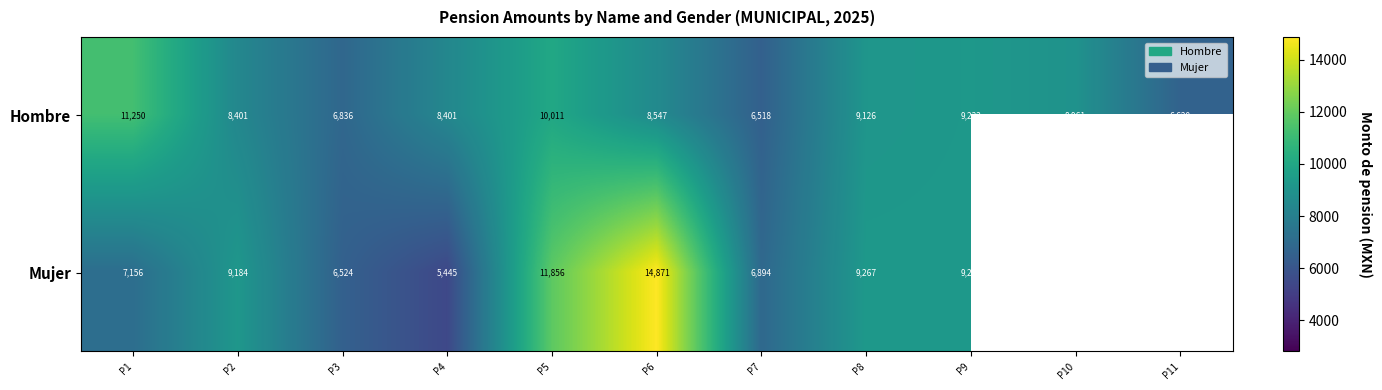

At which label does Hombre first exceed 8547?

P1